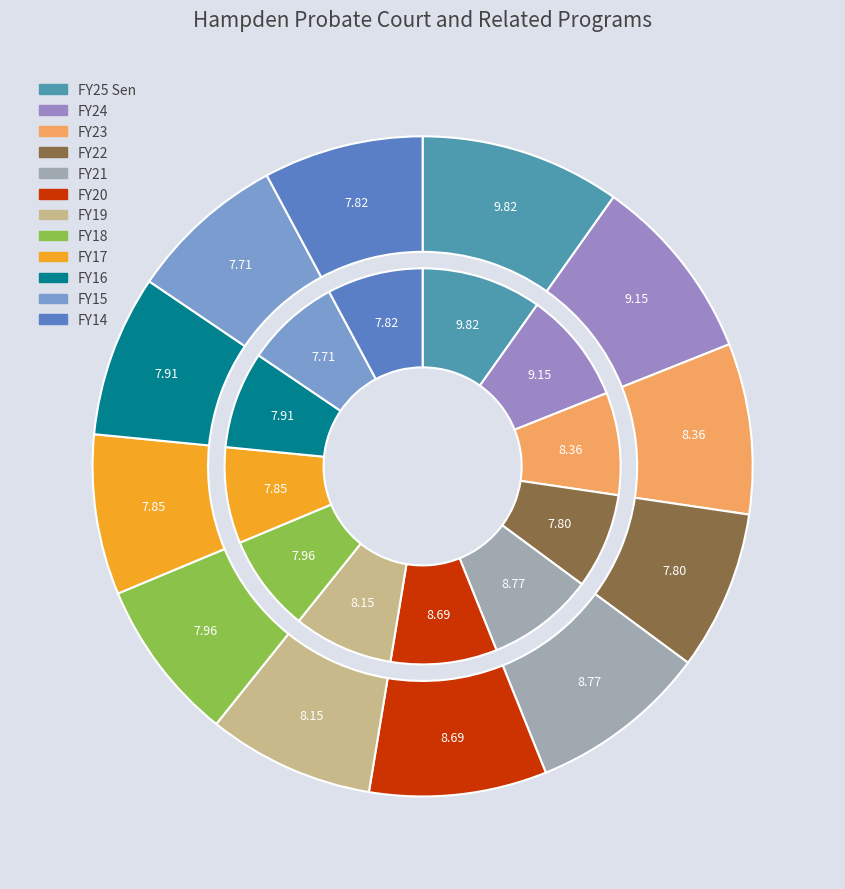

Is it true that FY15 is 8% of the pie?

True